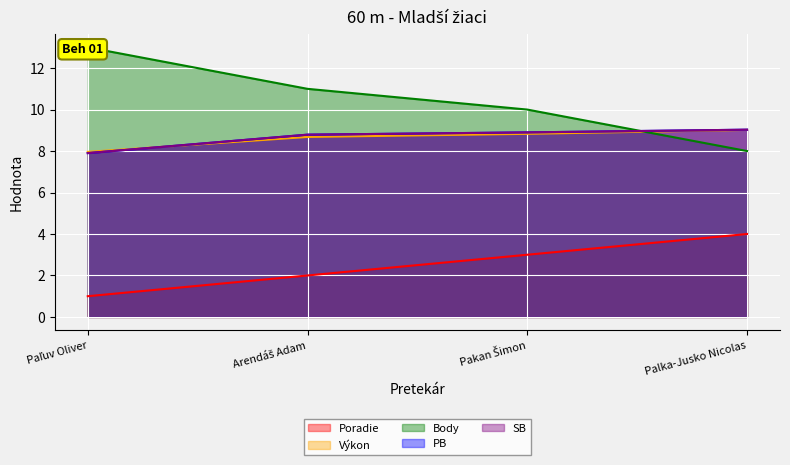

Does the chart display data point markers on the line(s)?

No